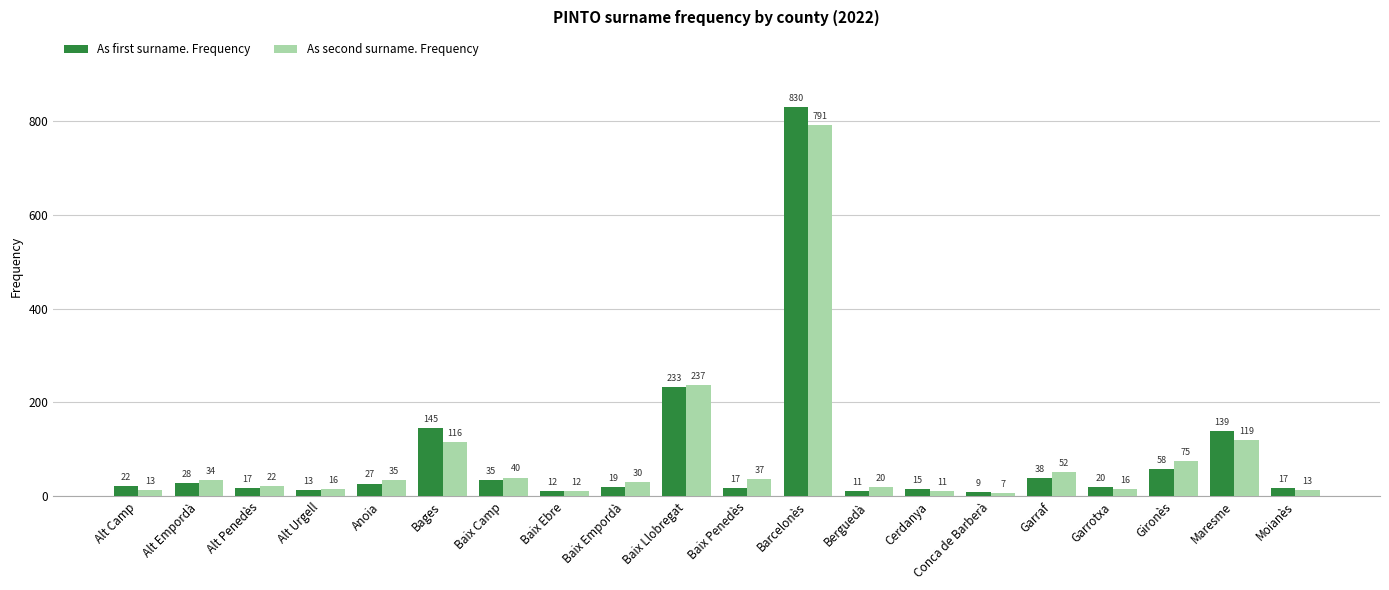

How many bars are there in each group?

2